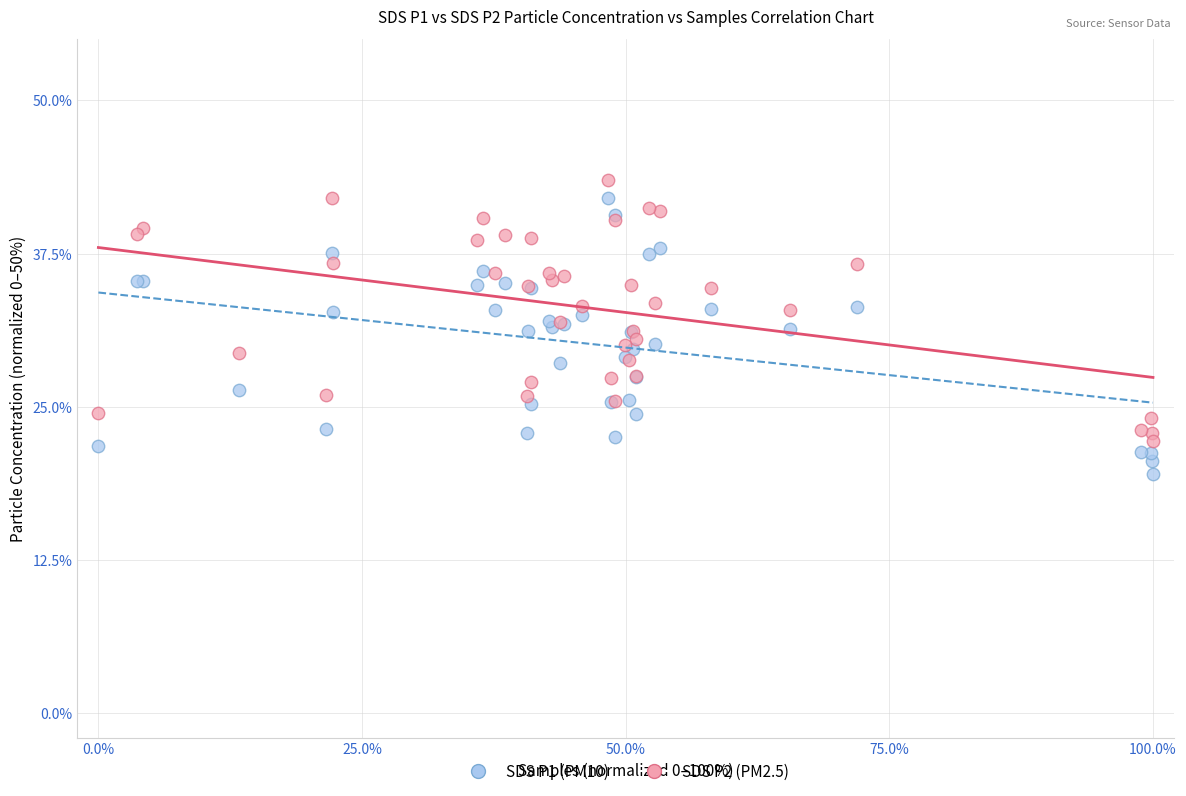

Which series contains the lowest Y value?

SDS P1 (PM10)